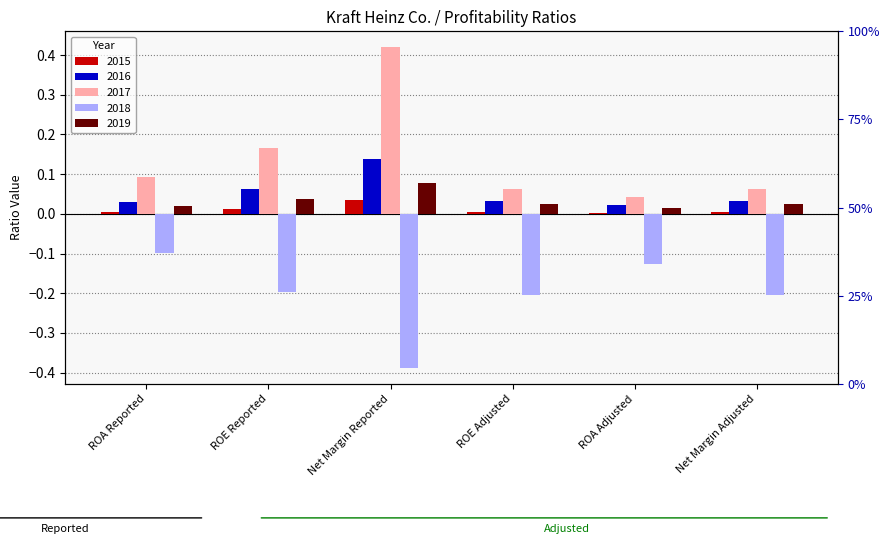

What are all the series names shown in the legend?

2015, 2016, 2017, 2018, 2019